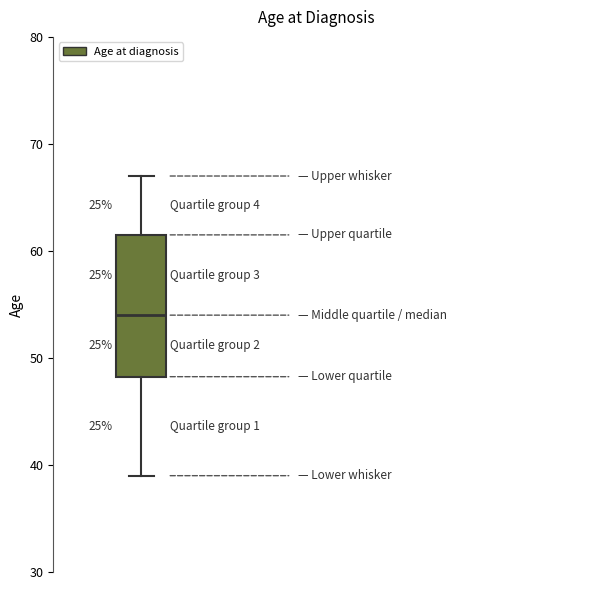

Where does the upper whisker of the box end on the y-axis? The values are not printed on the chart, so give them approximately, as read against the axis.

67